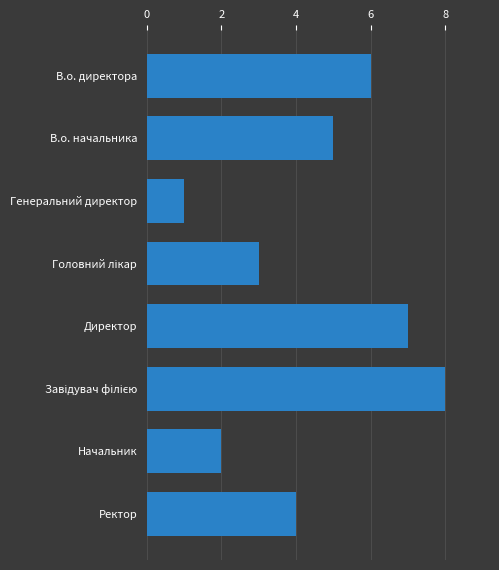

Where is the data nearest to the value 4?

Ректор